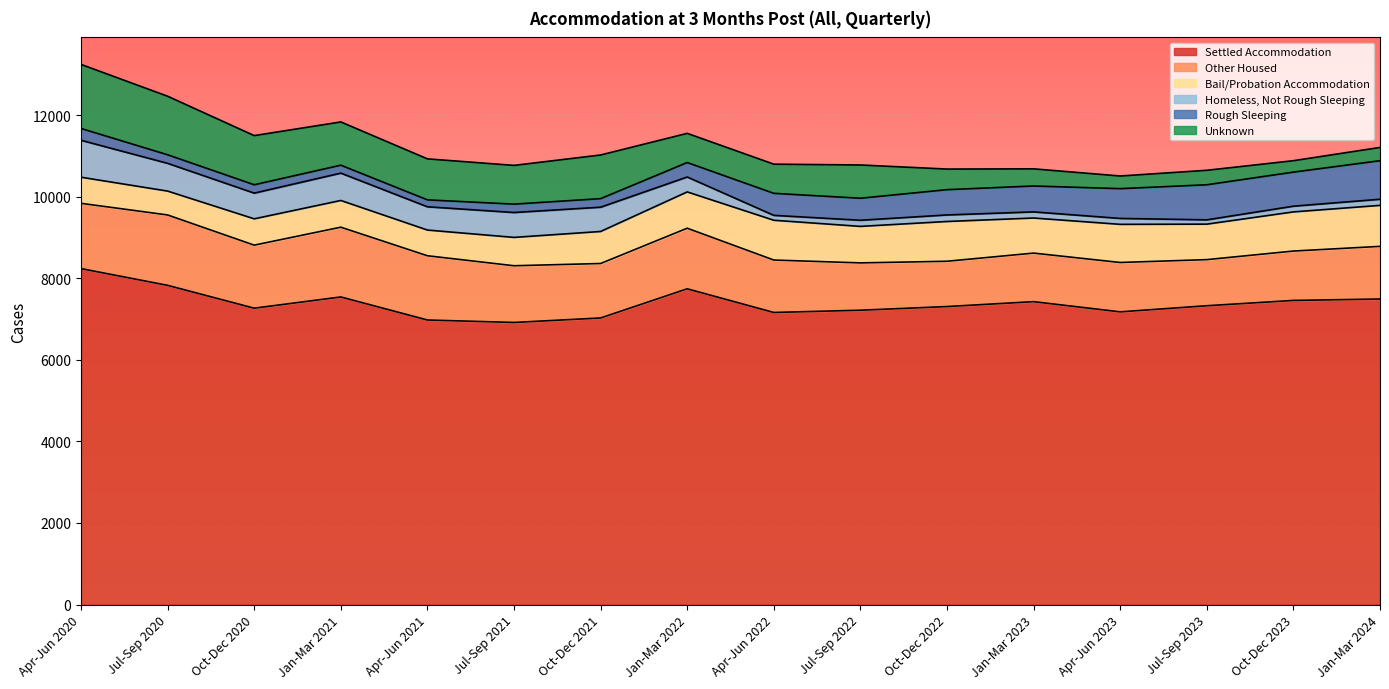

True or false: Homeless, Not Rough Sleeping and Settled Accommodation cross at least once.

False